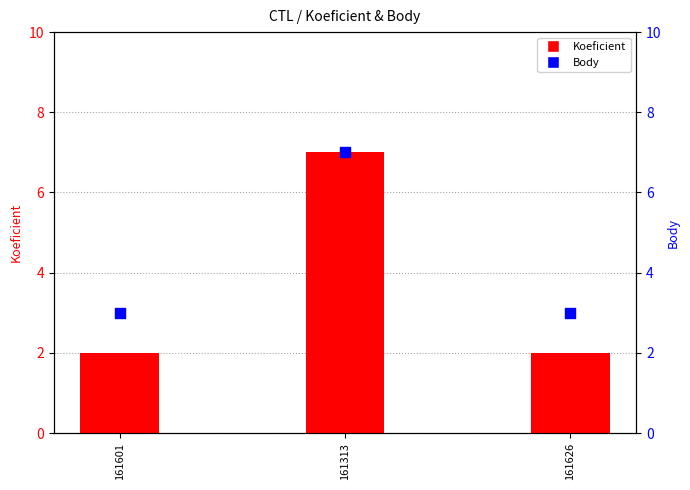

Which series contains the highest Y value?

Koeficient